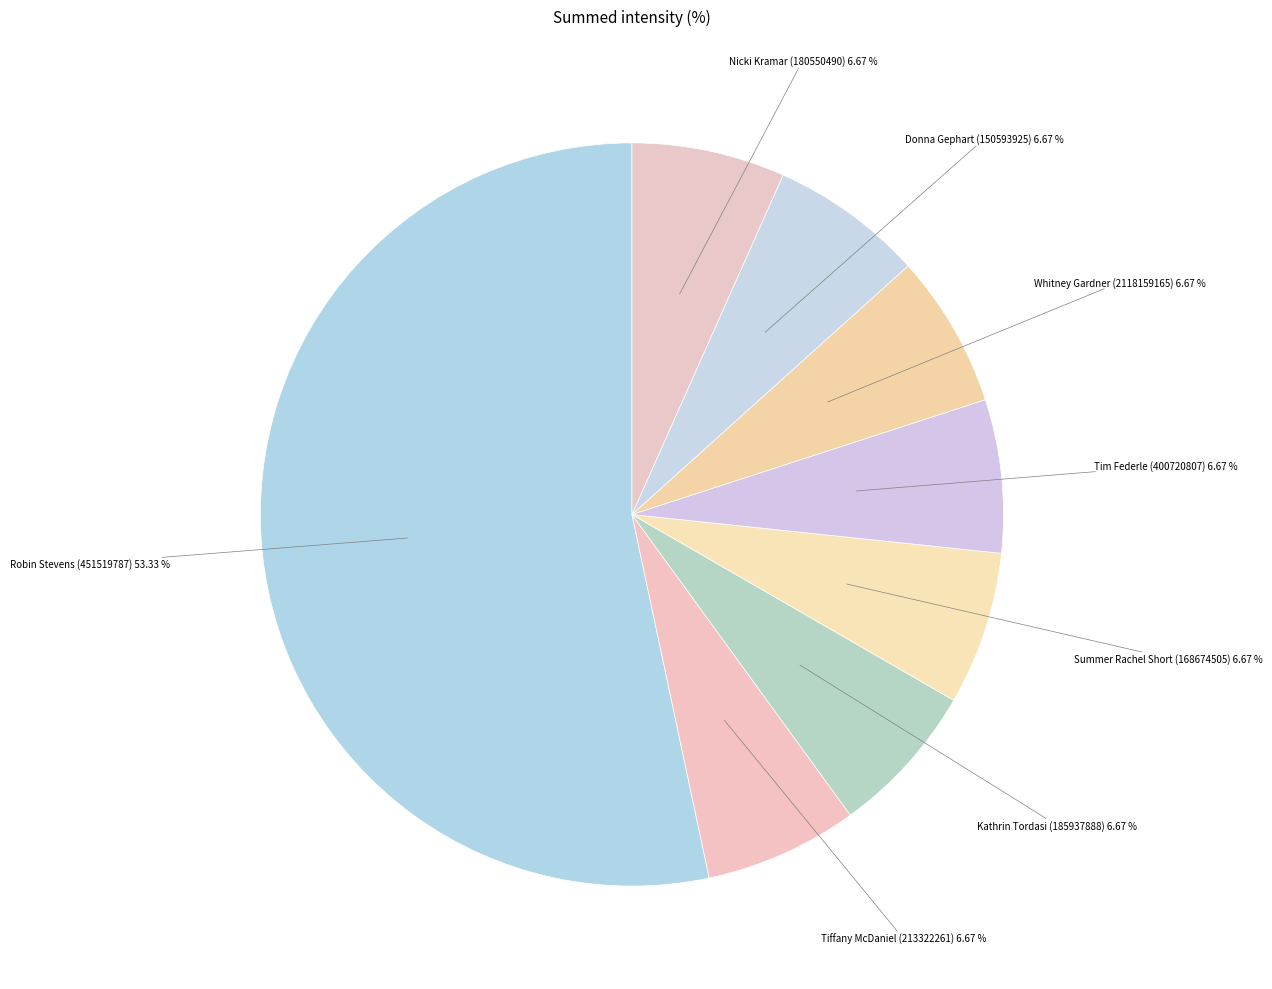

Does Robin Stevens (451519787) account for over 50% of the chart?

Yes